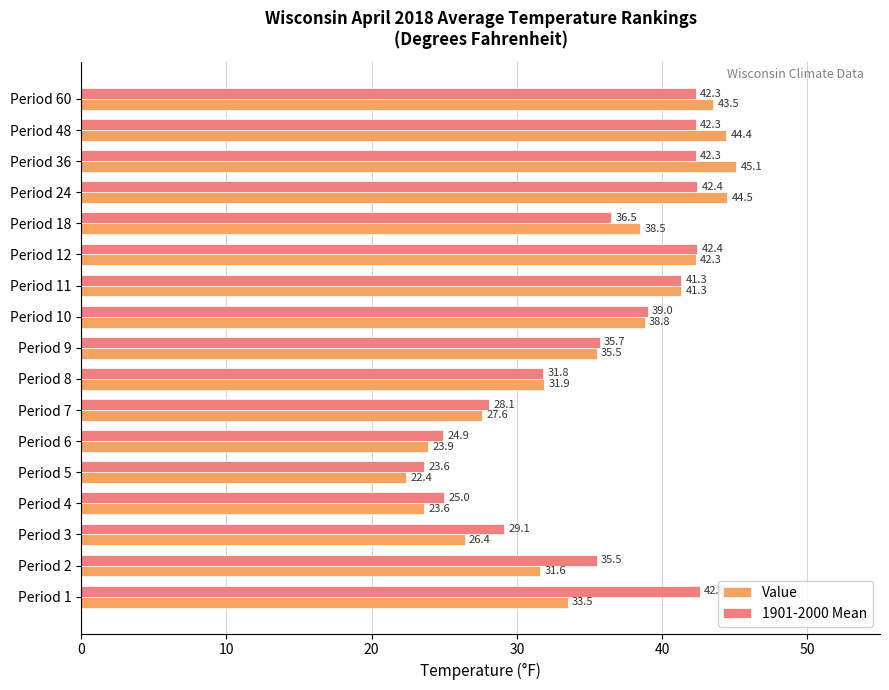

At how many categories does at least one series exceed 43?

4